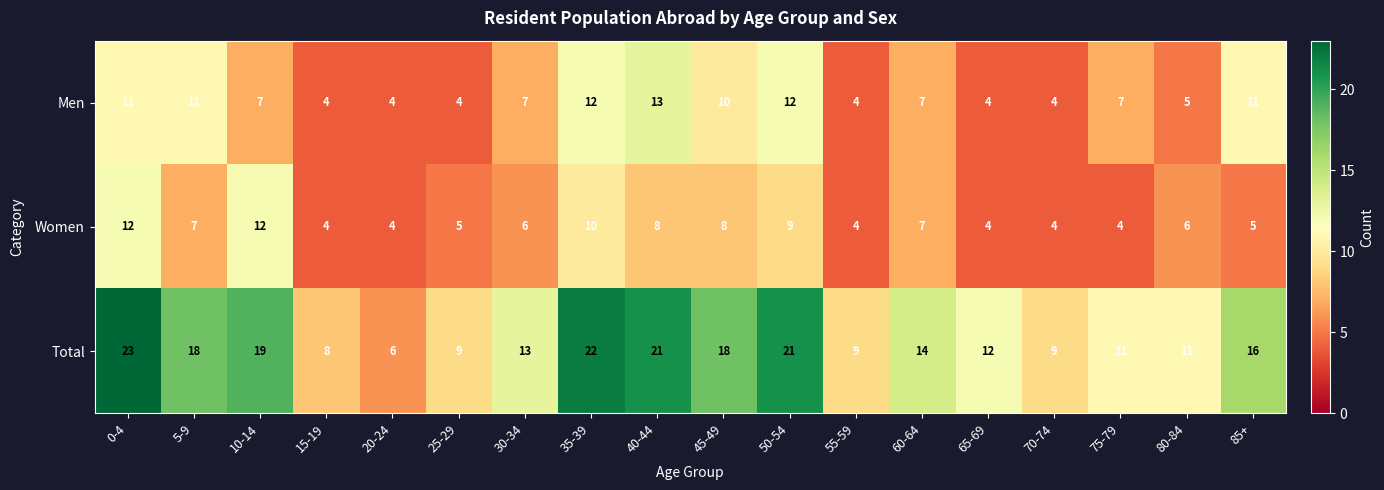

What is the spread (max minus min) of values at 45-49?

10